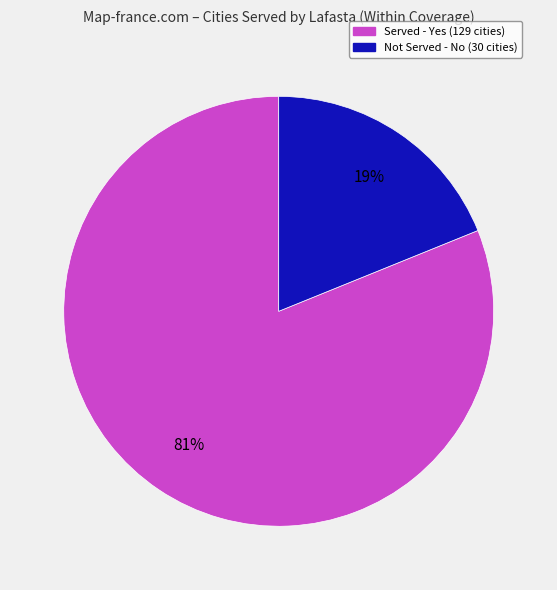

Is there a majority slice in this chart?

Yes